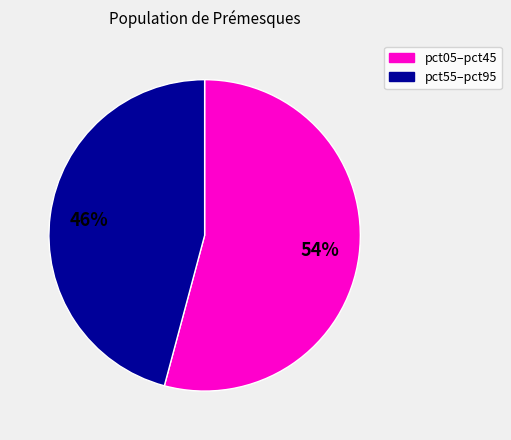

Count the number of slices in the pie.

2